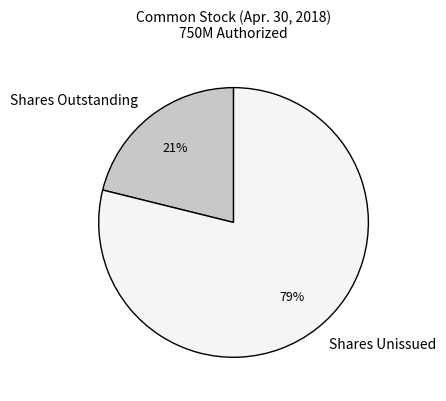

What is the majority slice?

Shares Unissued